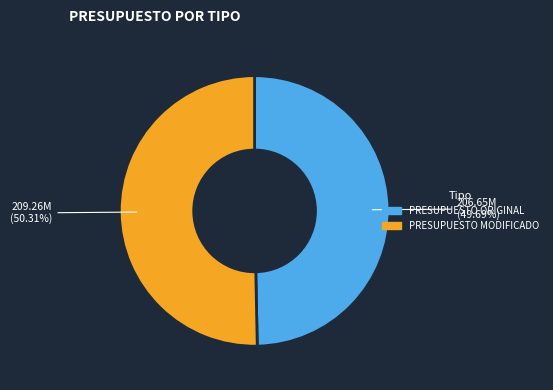

Which category has the smallest portion of the pie?

PRESUPUESTO ORIGINAL